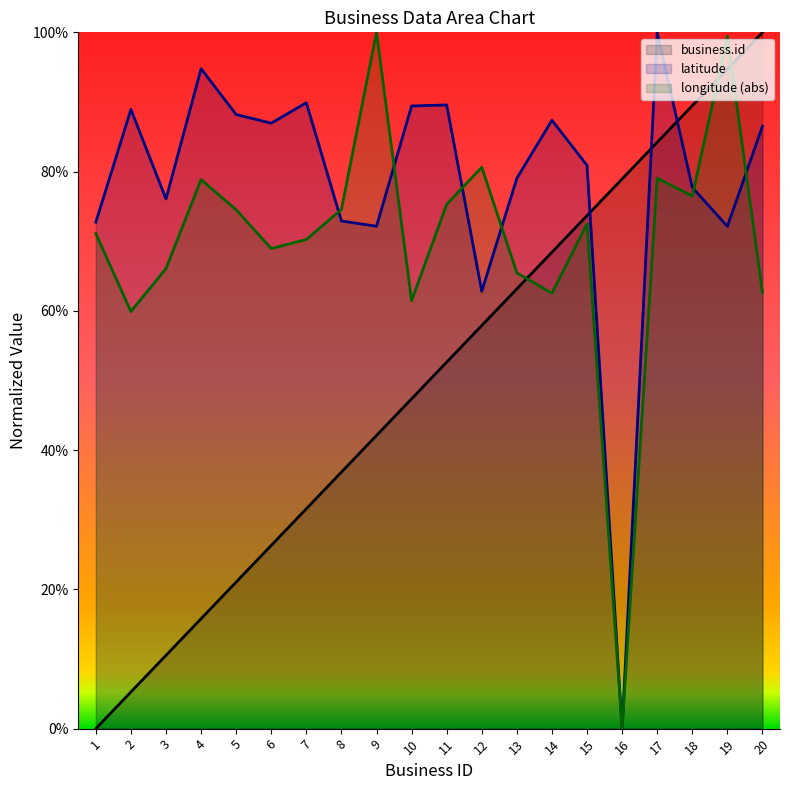

How many interior local valleys does the longitude series have?

6